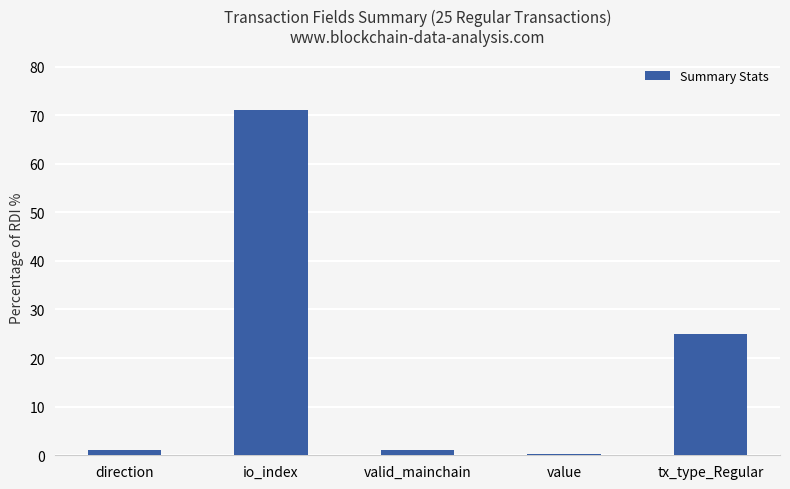

Count the number of data series in this chart.

1